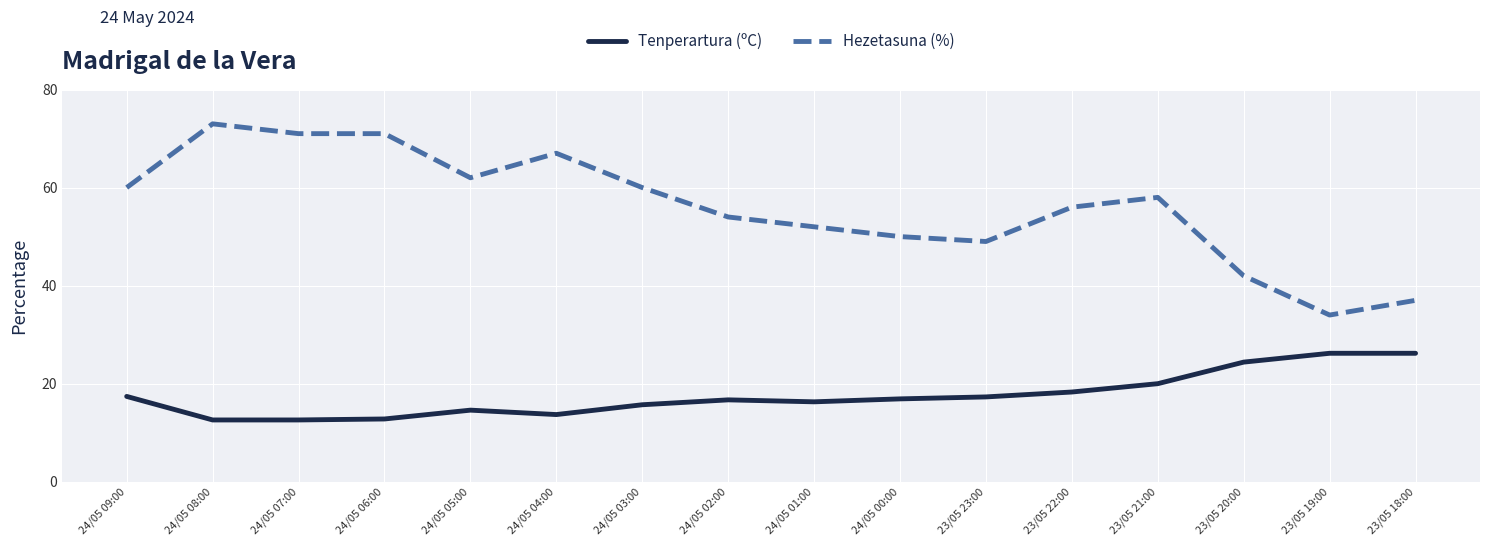

True or false: Hezetasuna (%) and Tenperartura (ºC) cross at least once.

False